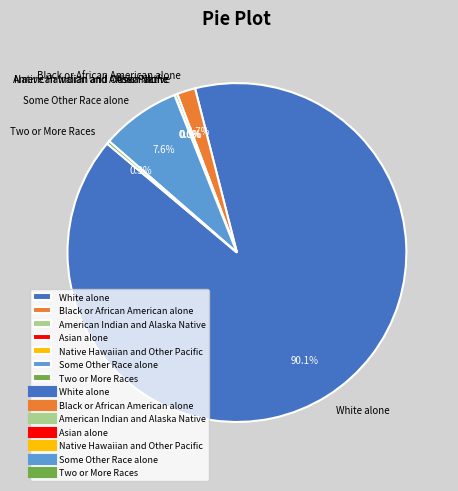

Do White alone and American Indian and Alaska Native together represent more than half of the pie?

Yes